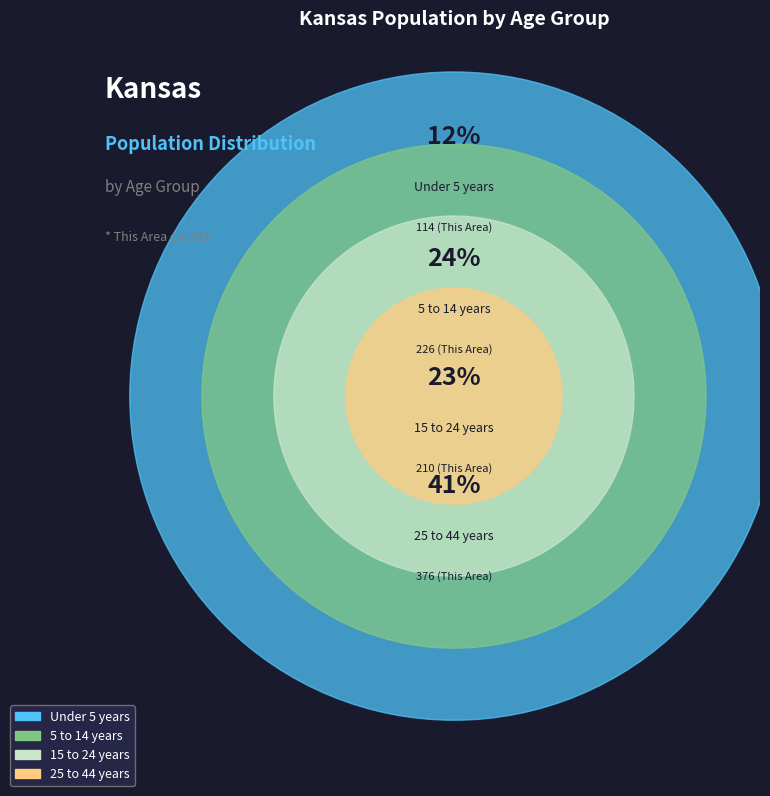

Does 18 and 19 years account for over 50% of the chart?

No